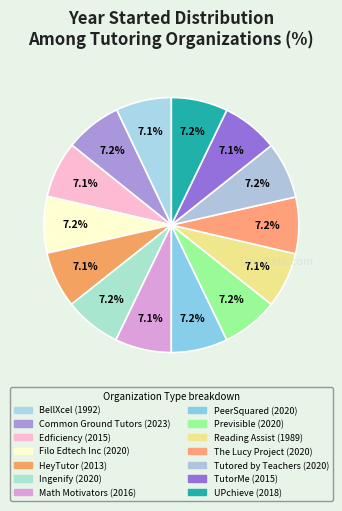

Is it true that Math Motivators is 20% of the pie?

False